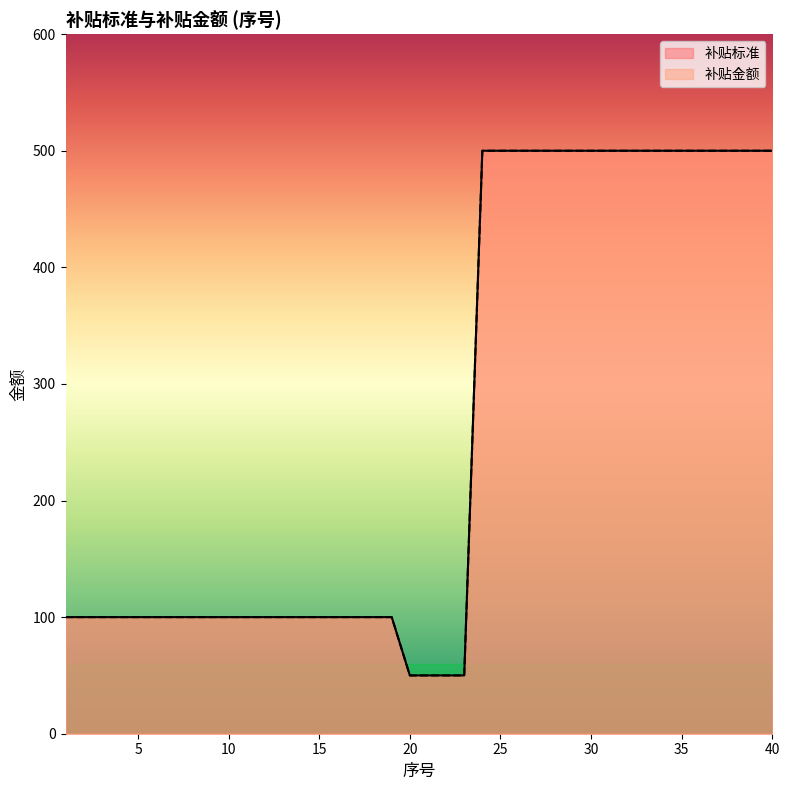

True or false: 补贴标准 has a value of 100 at 1.

True